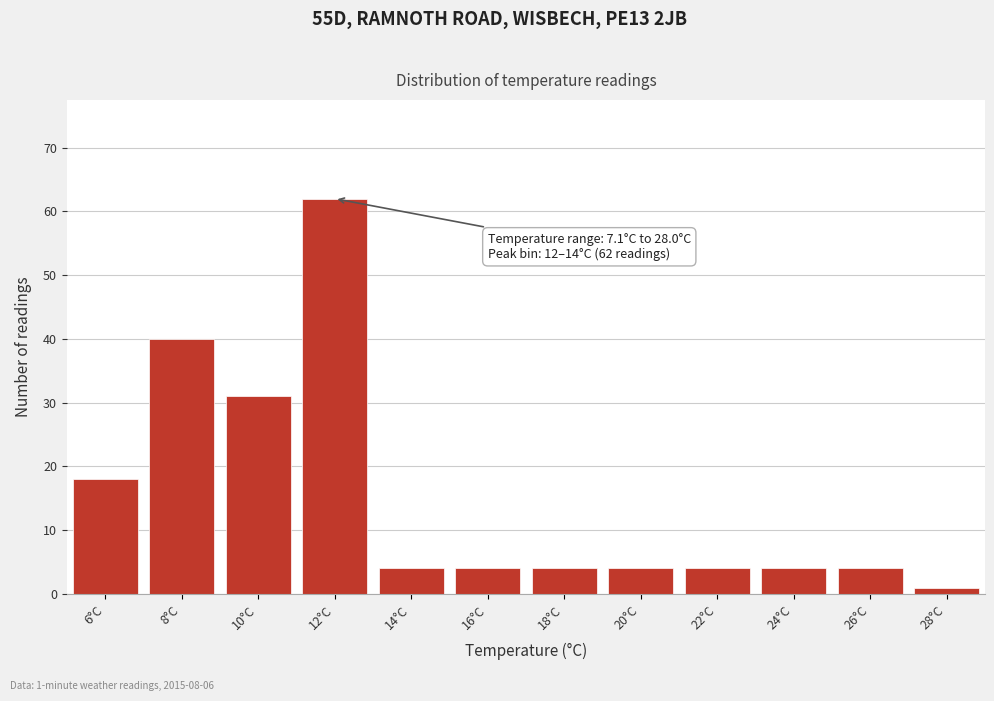

Reading left to right, what are all the values shown in this chart?

6°C=18	8°C=40	10°C=31	12°C=62	14°C=4	16°C=4	18°C=4	20°C=4	22°C=4	24°C=4	26°C=4	28°C=1